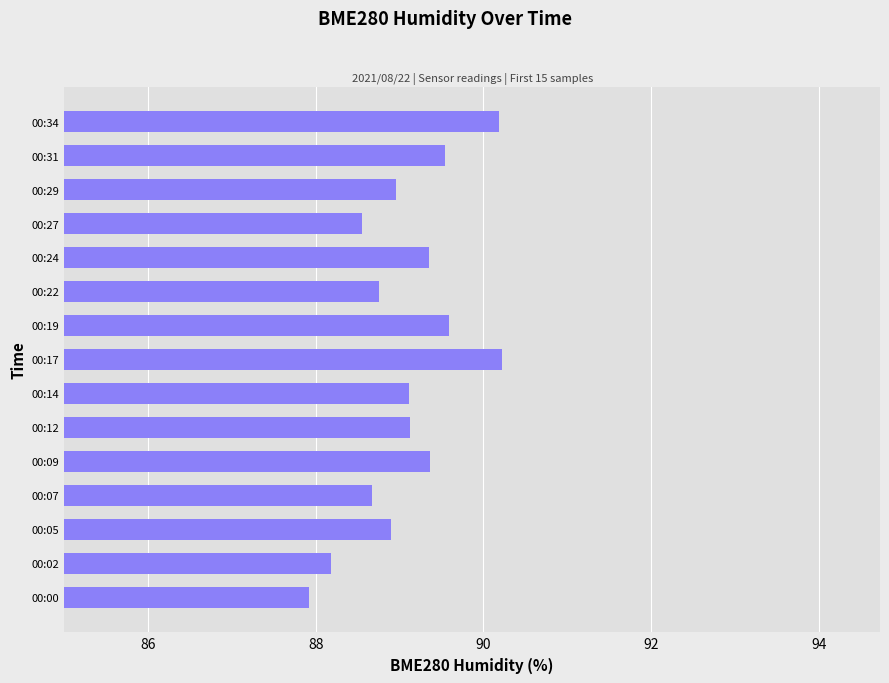

Count the number of categories in the chart.

15